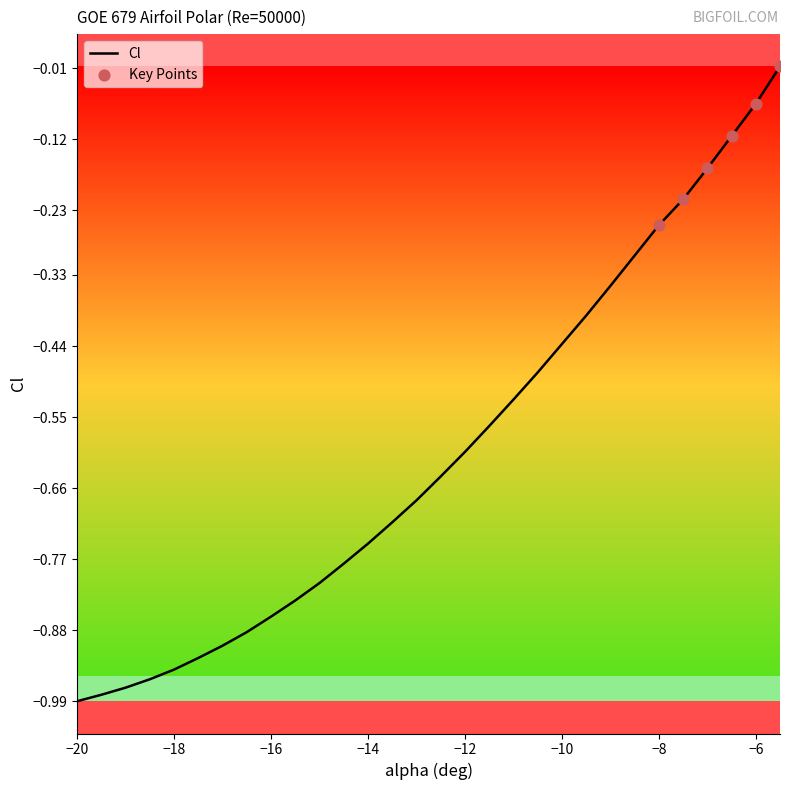

What is the difference between the maximum and minimum values?

1.0